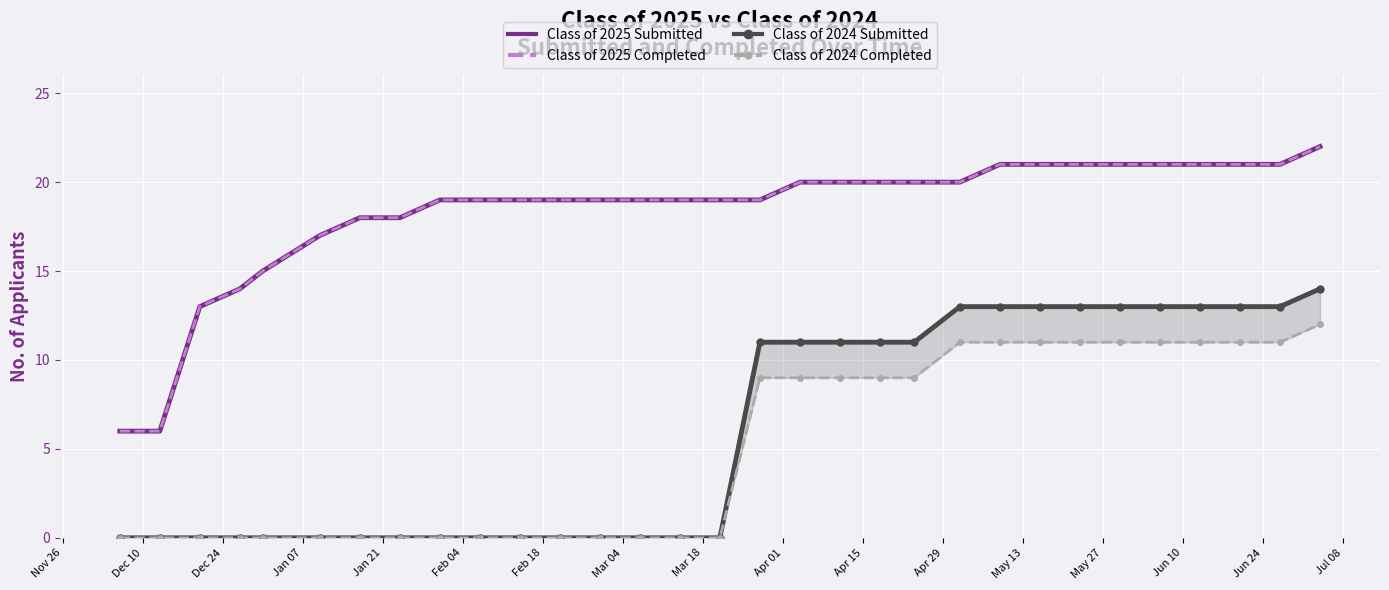

True or false: Class of 2025 Completed has more than 2 interior local peaks.

False